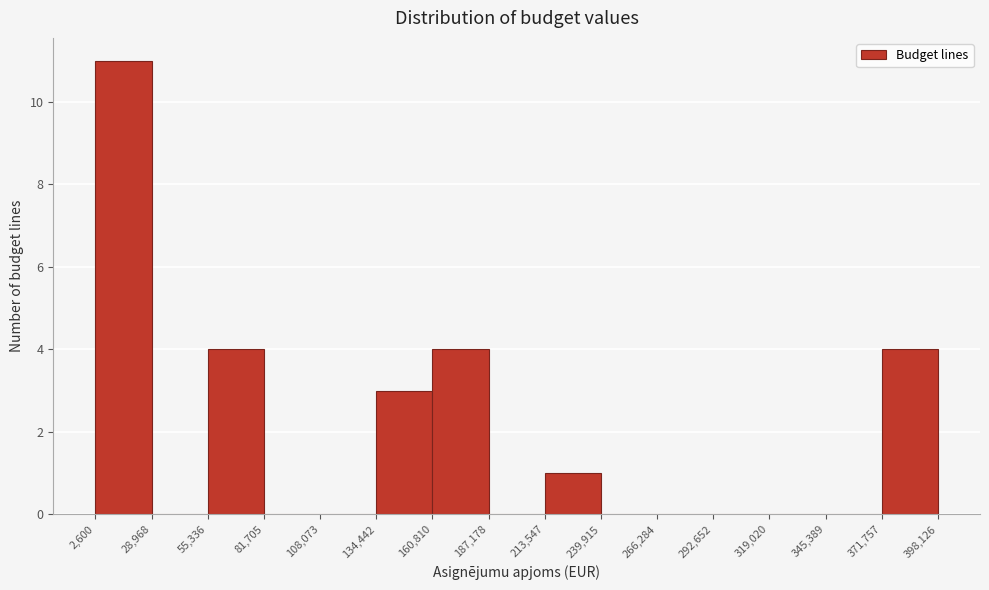

Which range on the x-axis has the tallest bar?

2,600 to 28,968